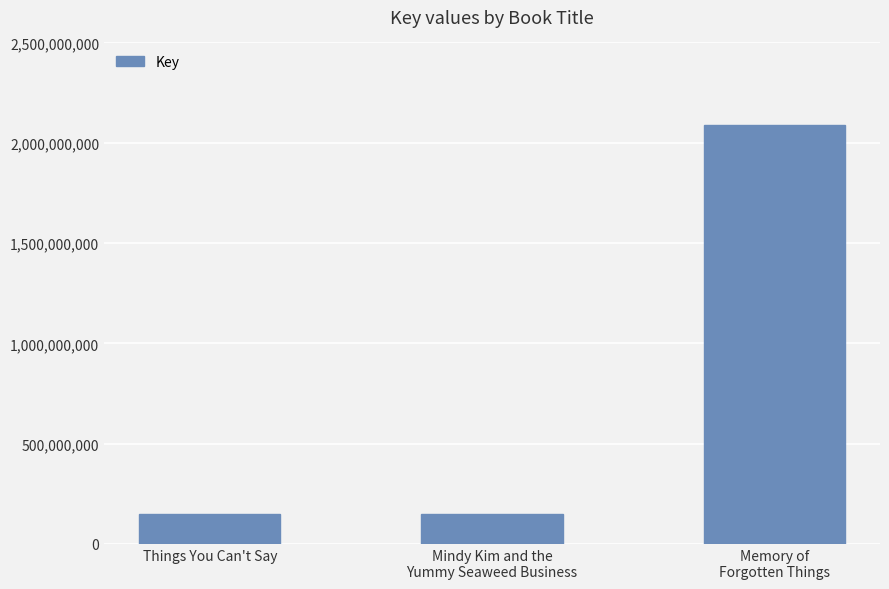

The value at Things You Can't Say is 57245228. True or false?

False